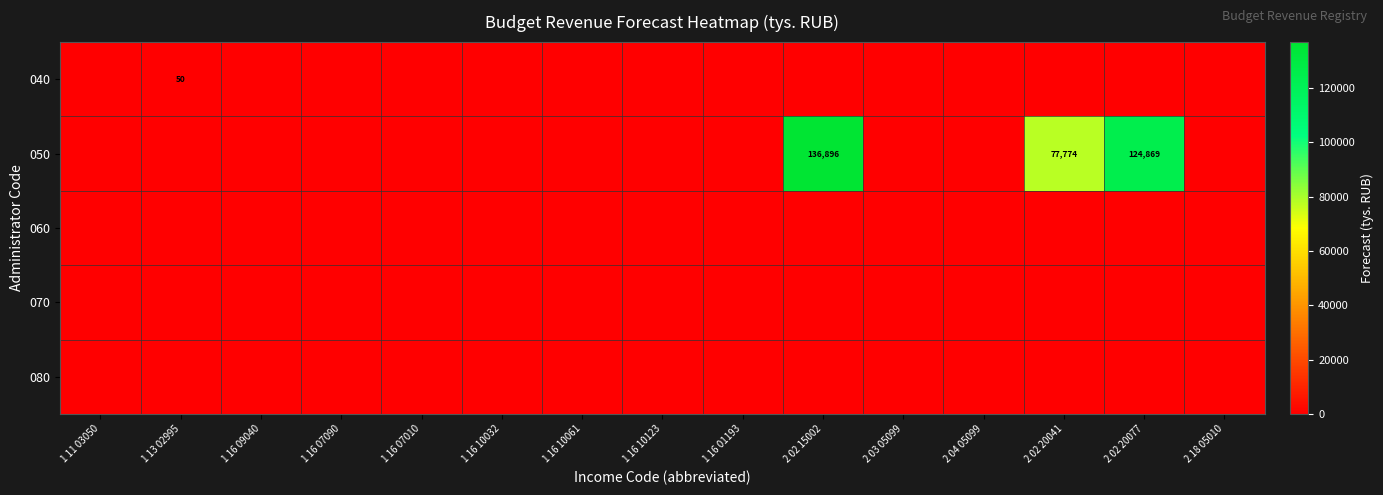

Rank the categories by 060 value from highest to lowest.

1 11 03050, 1 13 02995, 1 16 09040, 1 16 07090, 1 16 07010, 1 16 10032, 1 16 10061, 1 16 10123, 1 16 01193, 2 02 15002, 2 03 05099, 2 04 05099, 2 02 20041, 2 02 20077, 2 18 05010